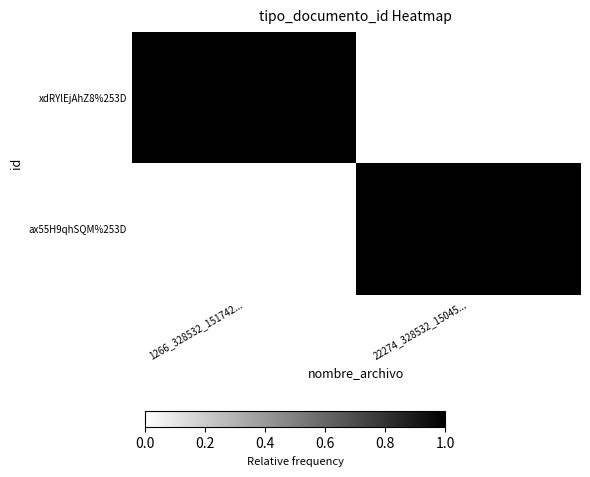

What is the maximum value shown in the chart?

1